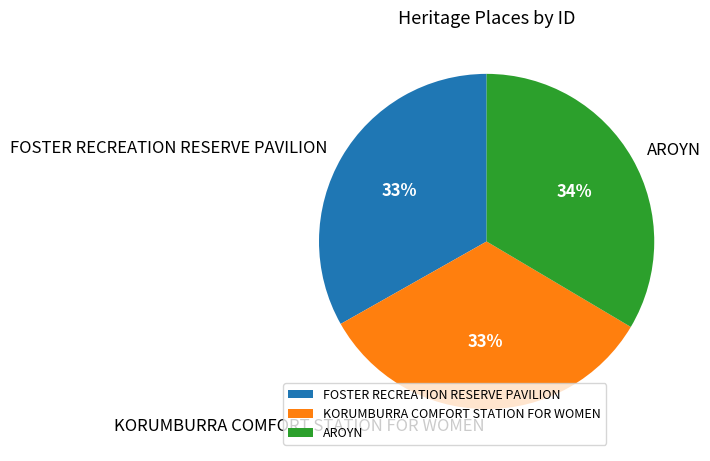

Is it true that KORUMBURRA COMFORT STATION FOR WOMEN is 20% of the pie?

False